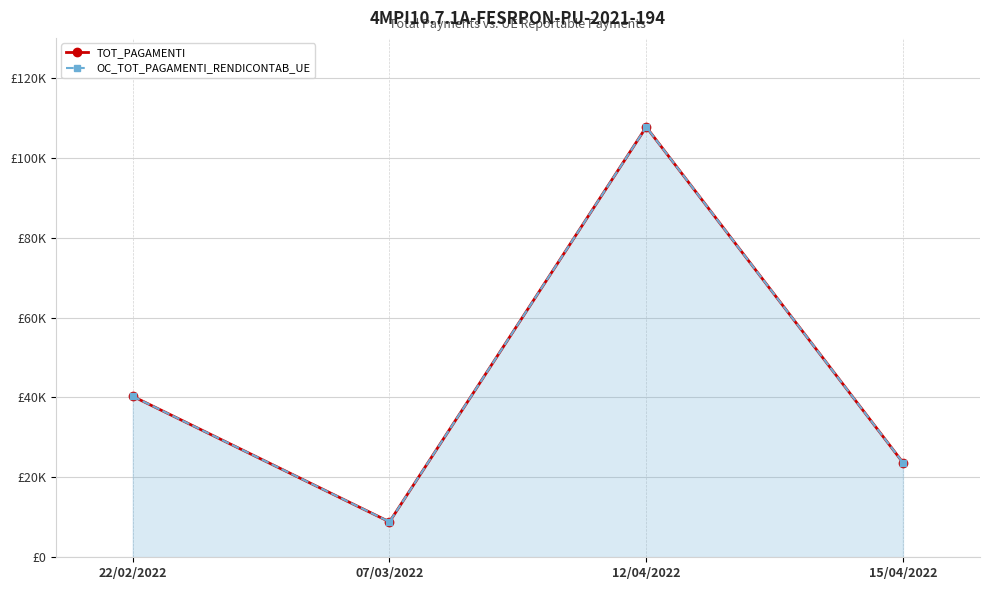

Reading left to right, list all the values displayed in this chart.

22/02/2022=40290.0	07/03/2022=8863.8	12/04/2022=107706.1	15/04/2022=23695.3